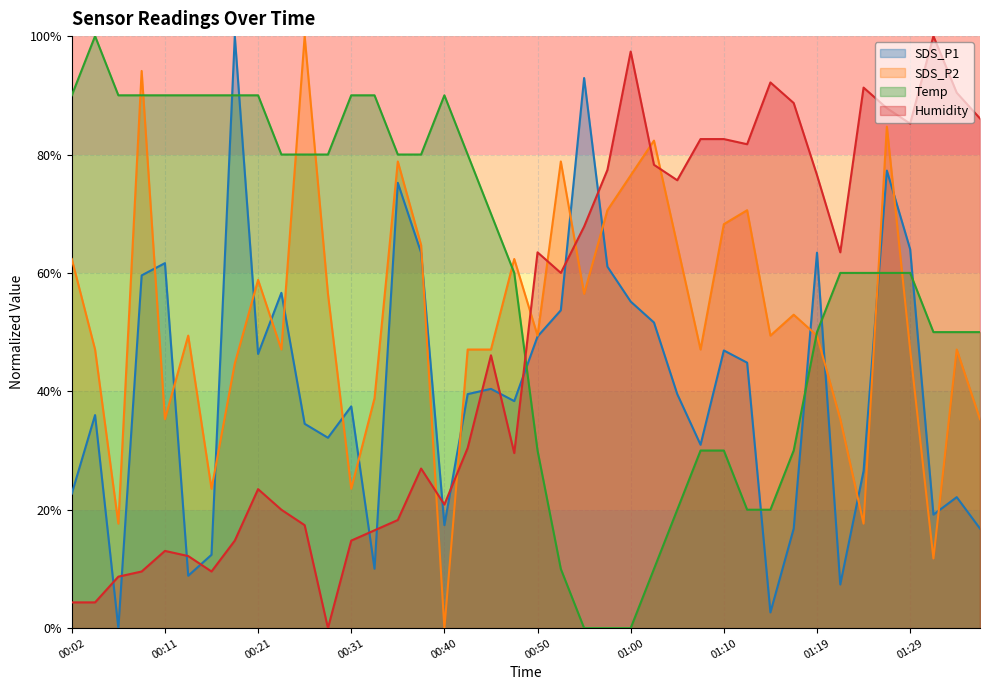

What position from the right is 01:24?

6